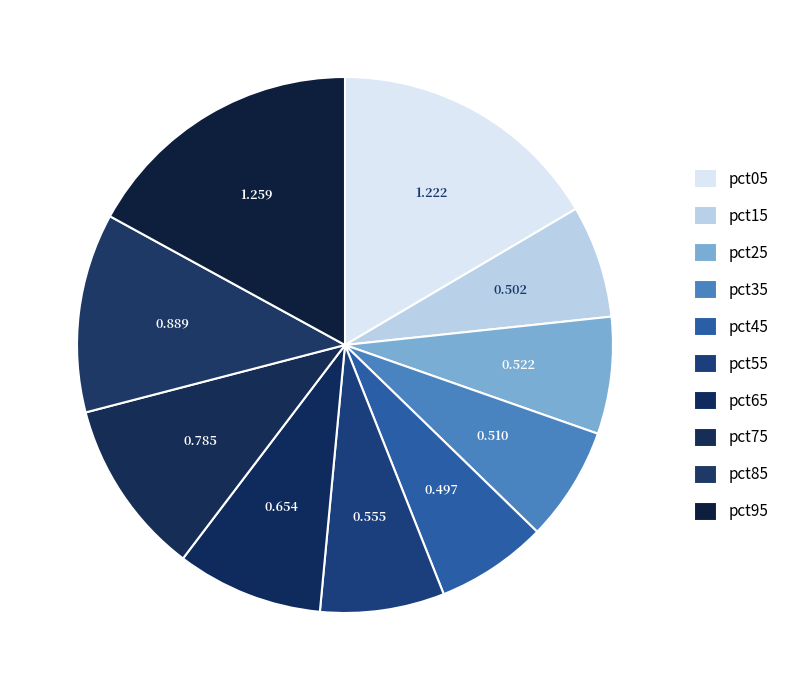

Count the number of slices in the pie.

10